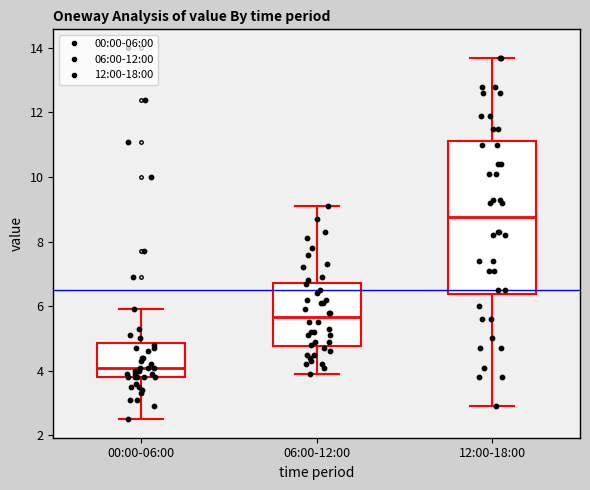

Reading left to right, read every box against the y-axis: the position of its median line, the range the box covers, and the ends of its whiskers. The values are not printed on the chart, so give them approximately, as read against the axis.

00:00-06:00: median 4.2, box 3.8 to 4.8, whiskers 2.6 to 6.0
06:00-12:00: median 5.6, box 4.8 to 6.8, whiskers 4.0 to 9.2
12:00-18:00: median 8.8, box 6.4 to 11.2, whiskers 3.0 to 13.8